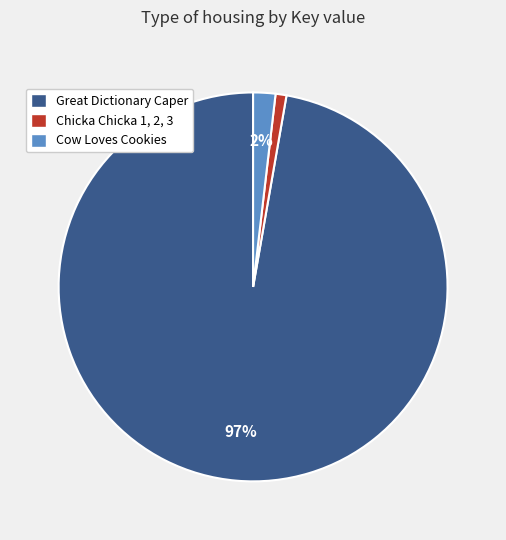

Rank the categories by value from highest to lowest.

Great Dictionary Caper, Cow Loves Cookies, Chicka Chicka 1, 2, 3